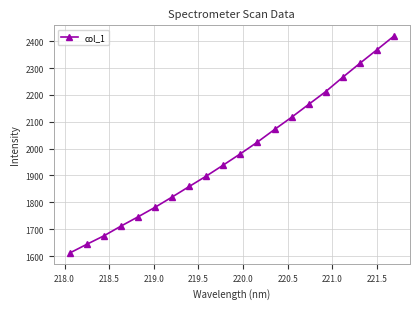

True or false: there are more than 2 points higher than both neighbors.

False